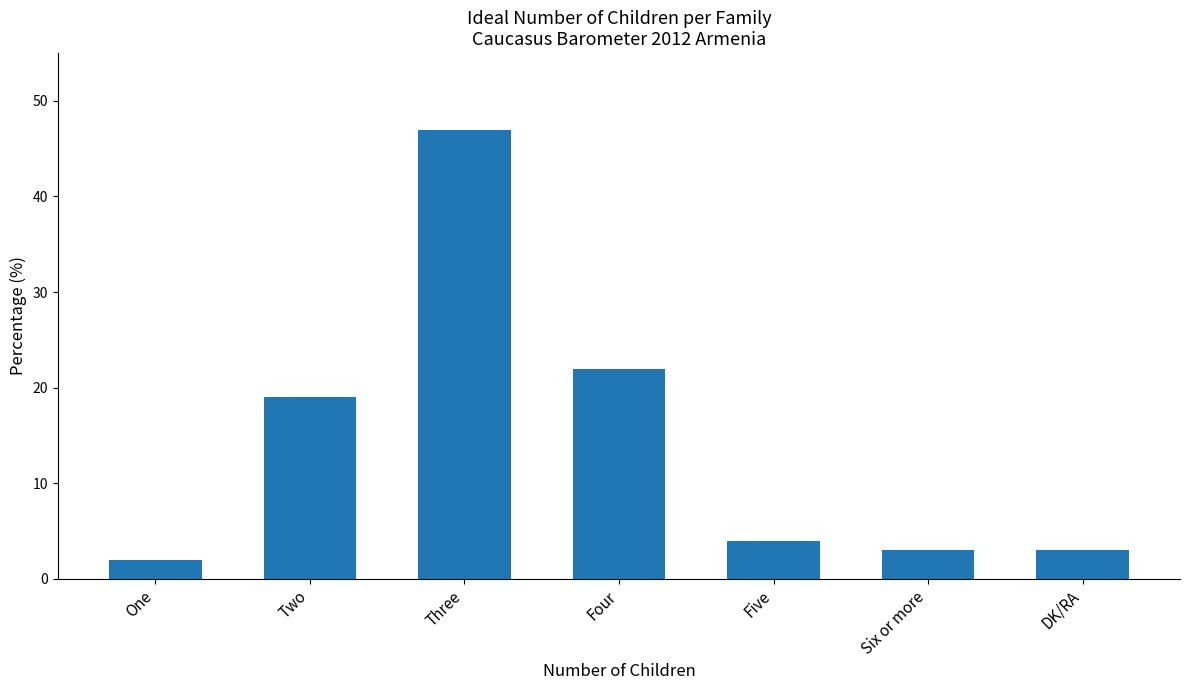

Which has a higher value, Two or Five?

Two